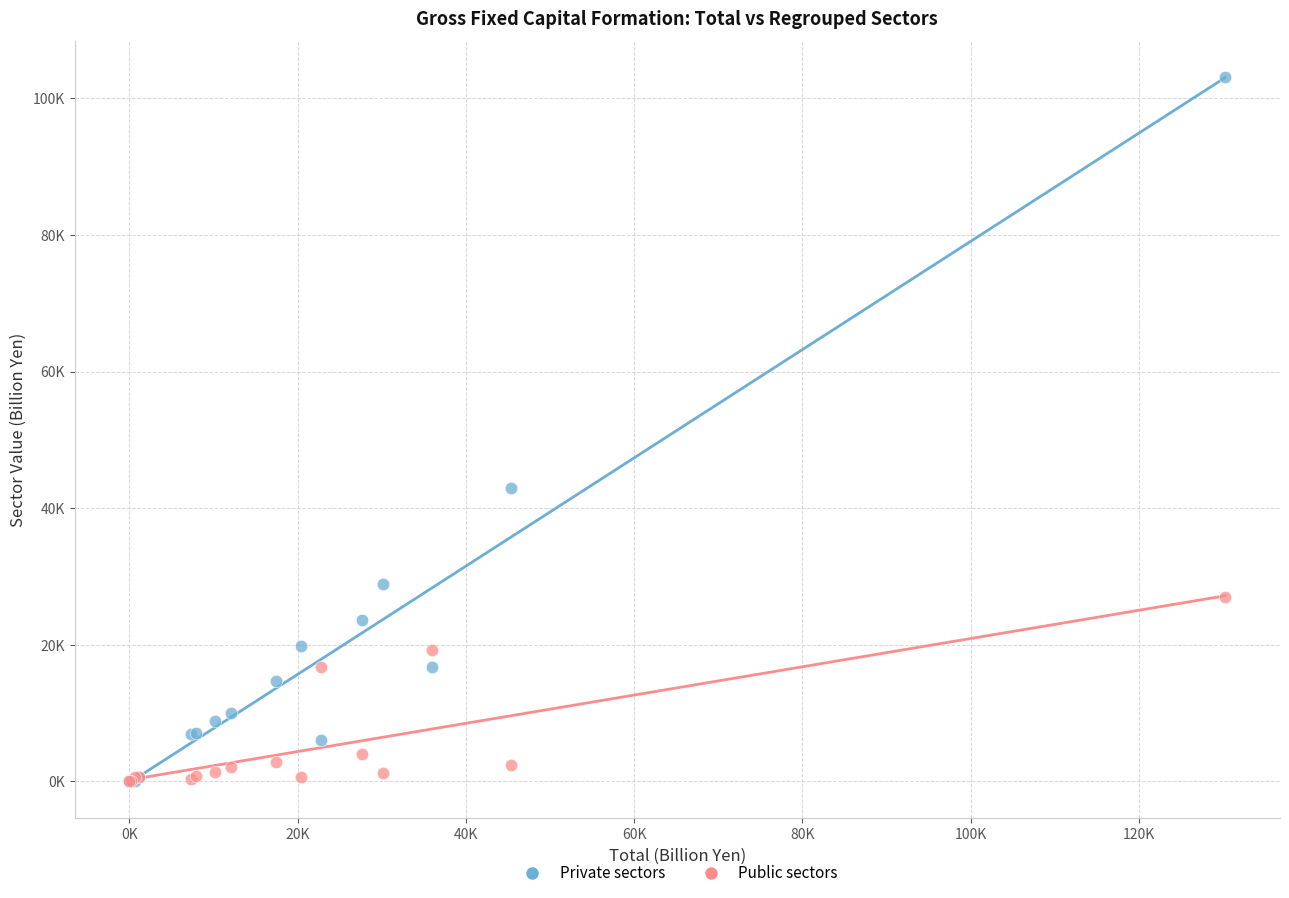

Which series has the largest Y range (max minus min)?

Private sectors